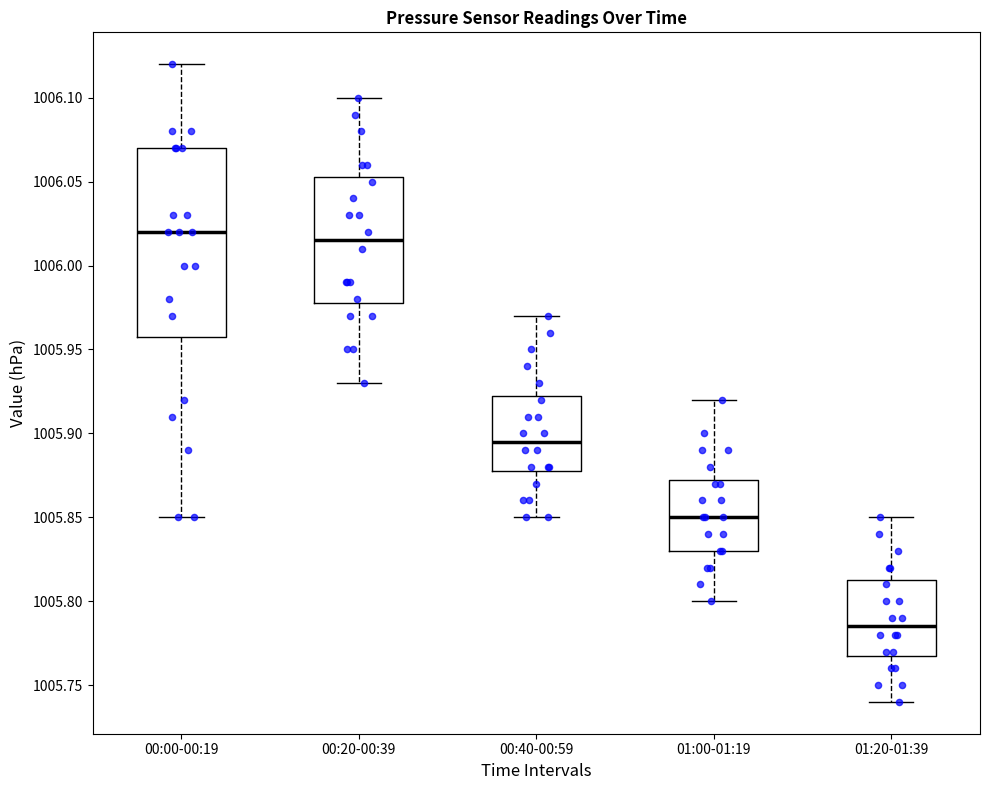

Where is the upper edge of the box for 00:20-00:39 on the y-axis? The values are not printed on the chart, so give them approximately, as read against the axis.

1006.055